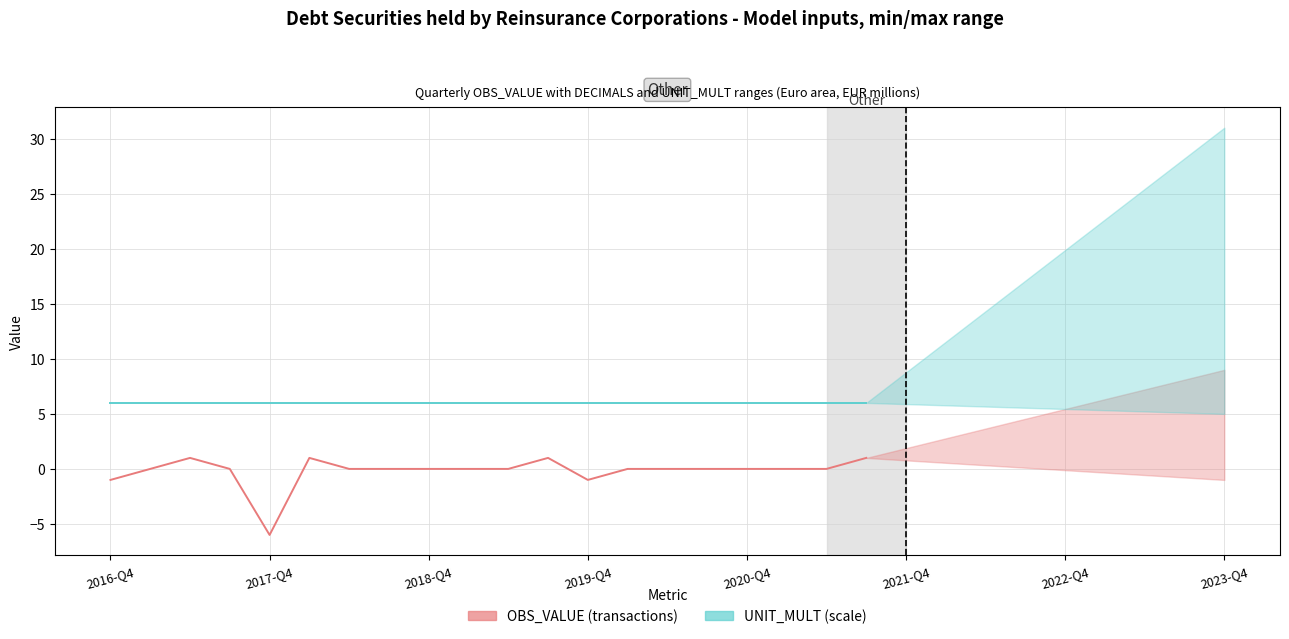

What are all the series names shown in the legend?

OBS_VALUE (transactions), UNIT_MULT (scale)